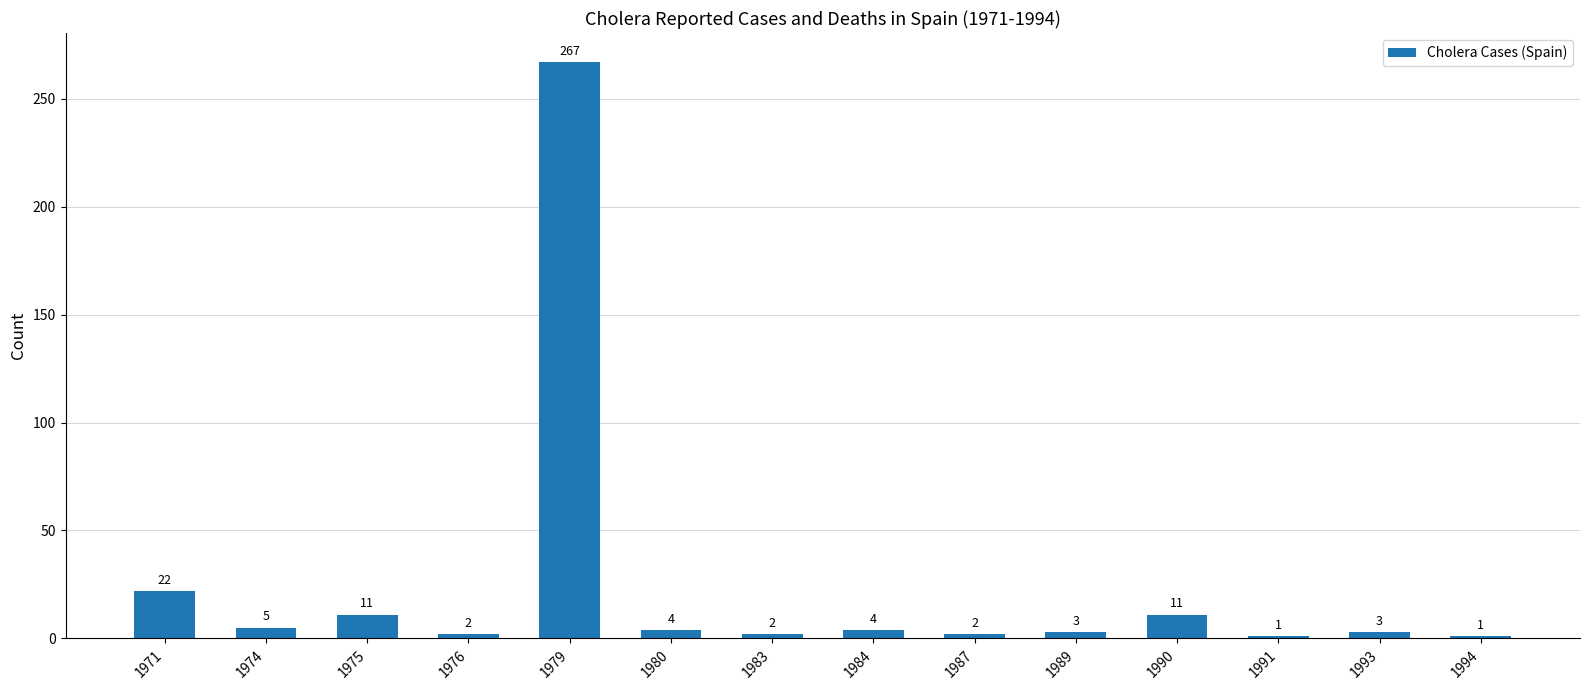

Reading left to right, list all the values displayed in this chart.

22	5	11	2	267	4	2	4	2	3	11	1	3	1